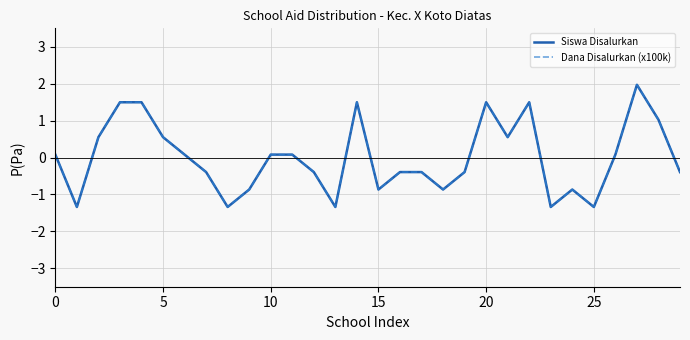

Does the chart have visible grid lines?

Yes